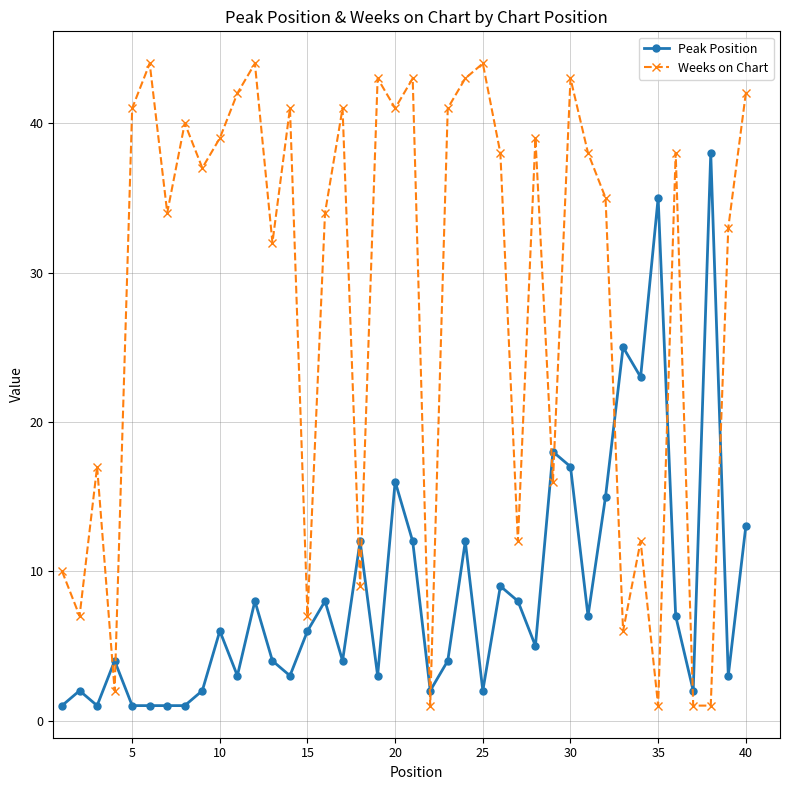

Which series has the largest total across all categories?

Weeks on Chart